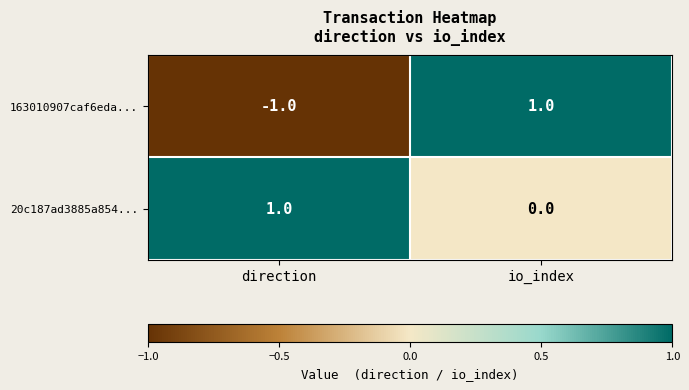

Which series has the largest range (max minus min)?

163010907caf6eda...